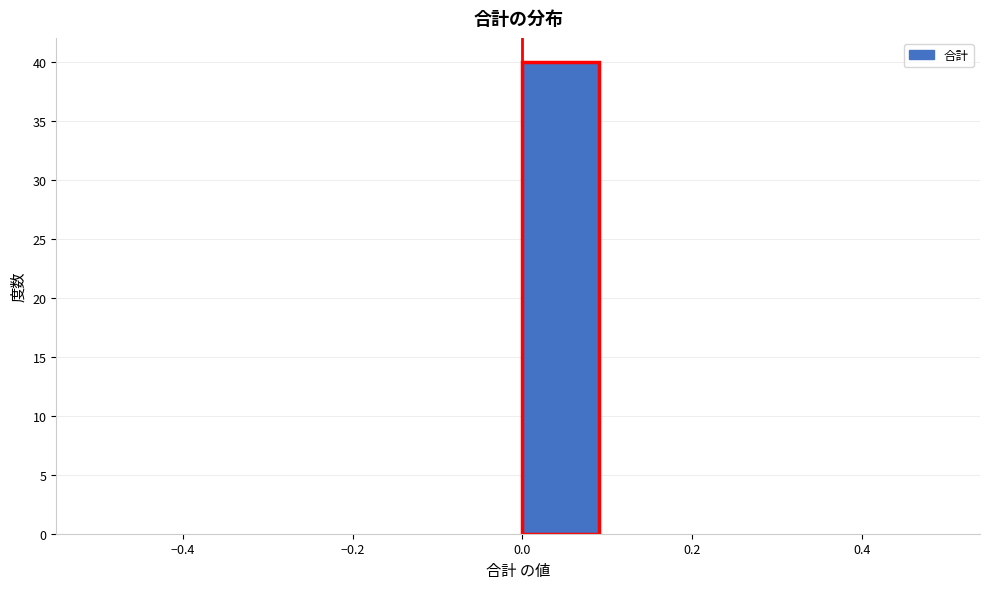

Over which range of the x-axis is the bar tallest?

0.0 to 0.1